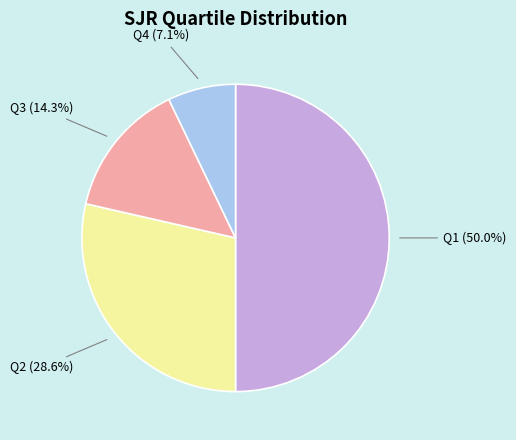

Rank the categories by value from highest to lowest.

Q1, Q2, Q3, Q4